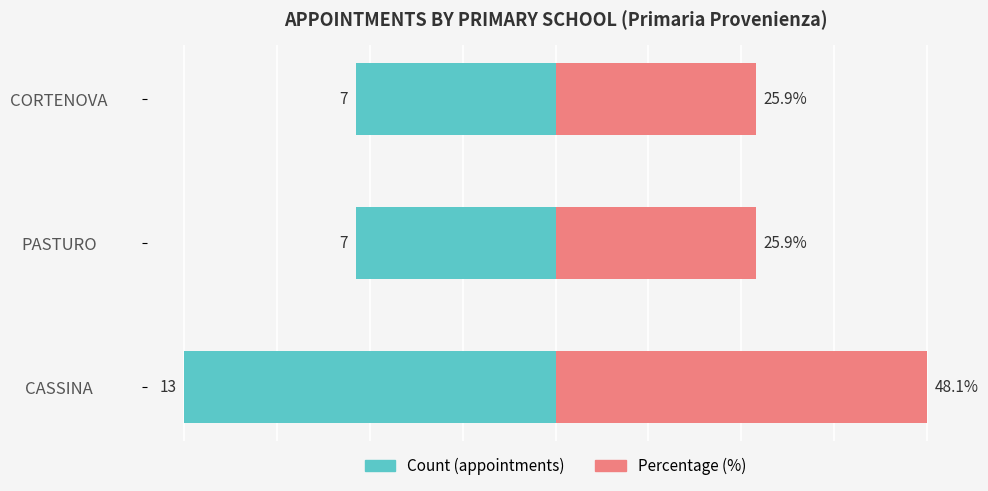

Are the bars horizontal?

Yes